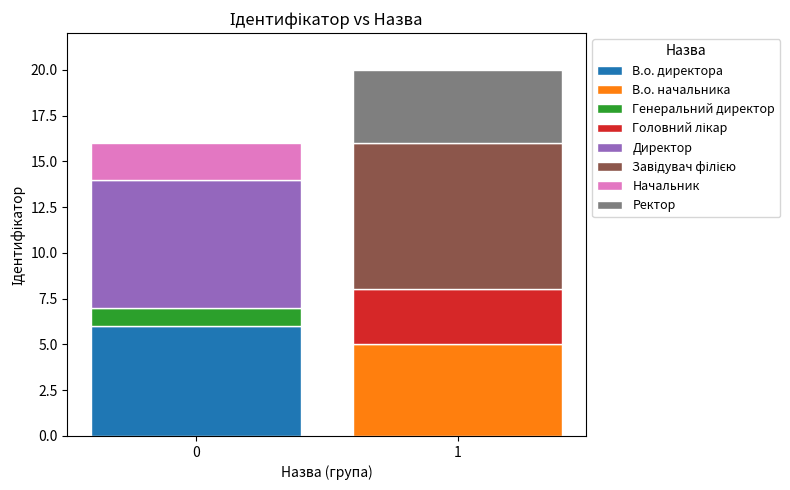

What is the change in value from В.о. директора to В.о. начальника?

-1